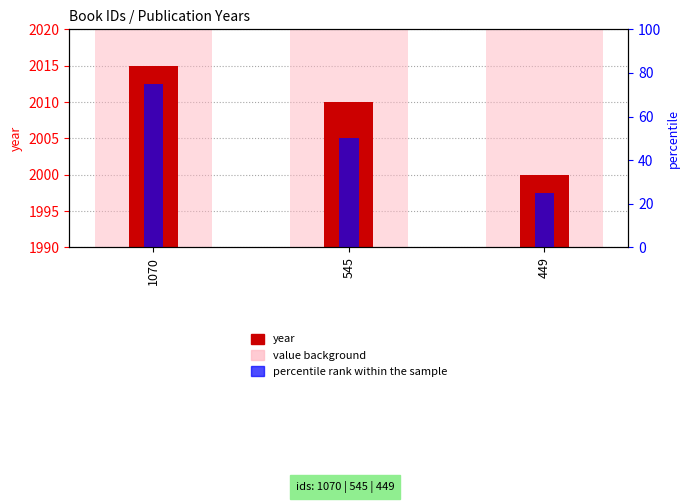

How many bars are there in total?

6